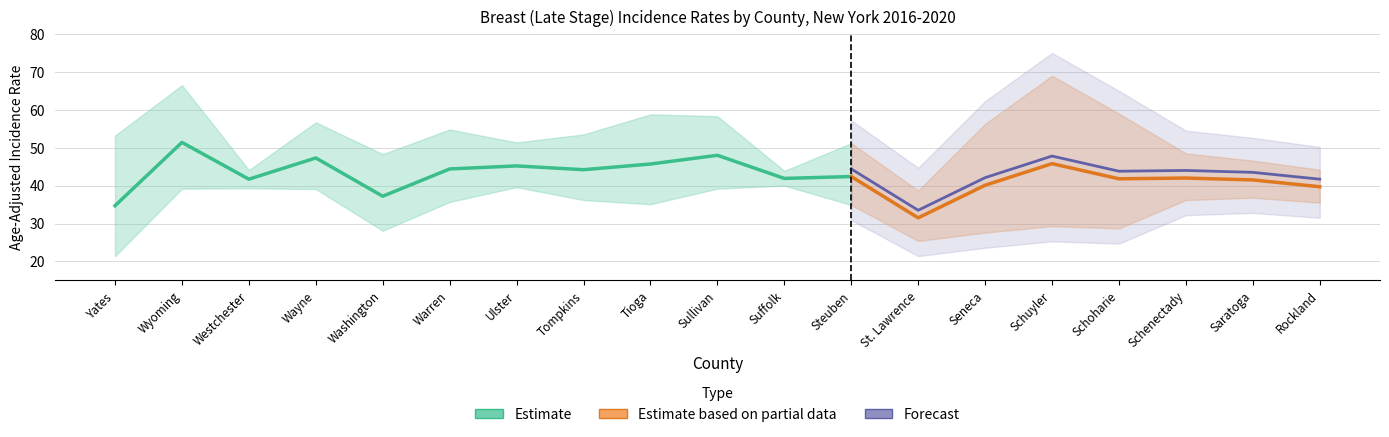

What is the average value of the Age-Adjusted Rate series?

42.4